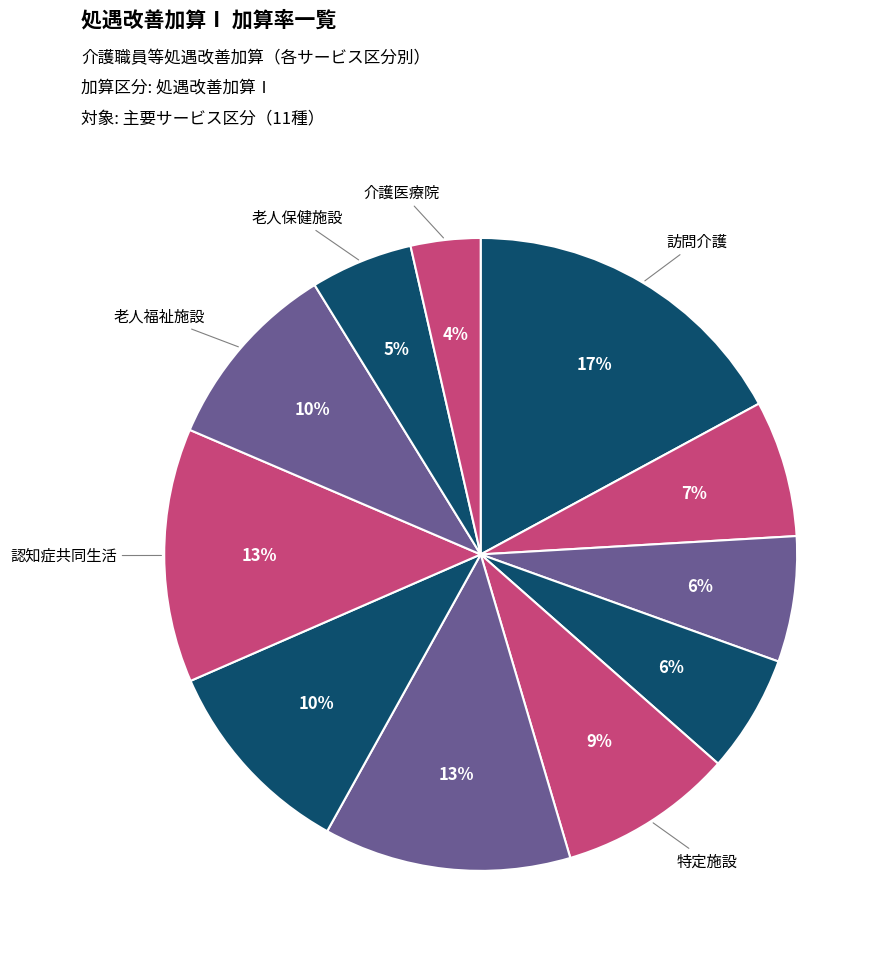

What is the largest slice in the pie chart?

訪問介護